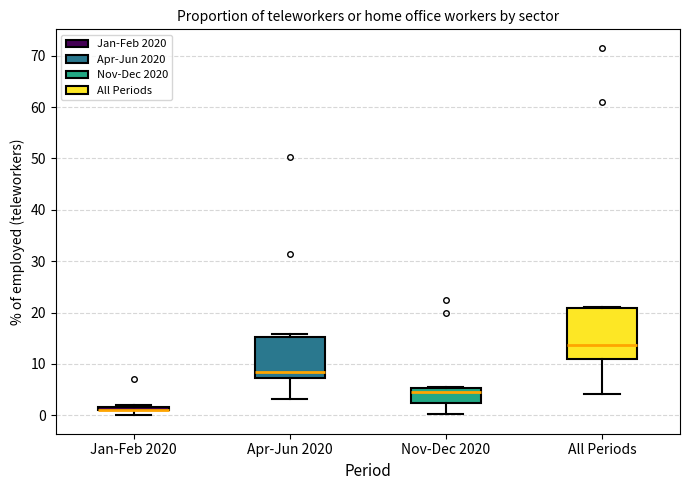

Where is the lower edge of the box for All Periods on the y-axis? The values are not printed on the chart, so give them approximately, as read against the axis.

11